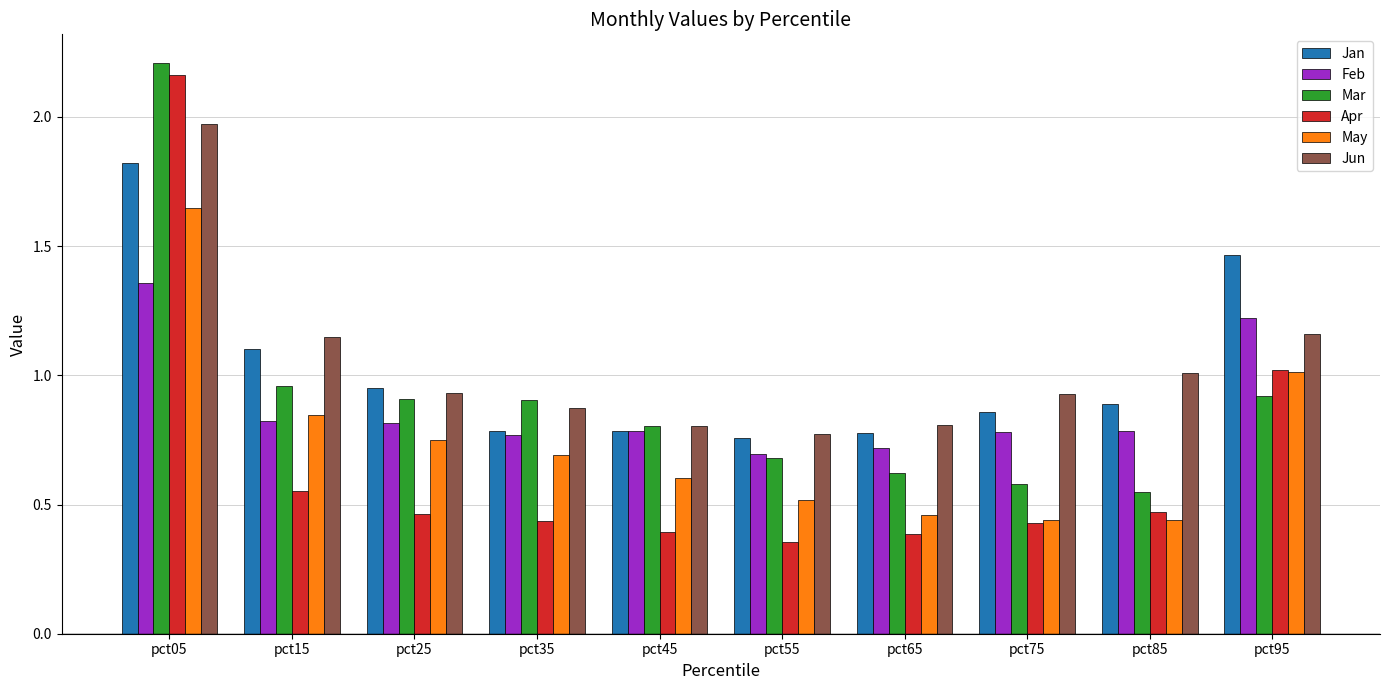

What is the sum of the Jun values at pct85 and pct65?

1.8